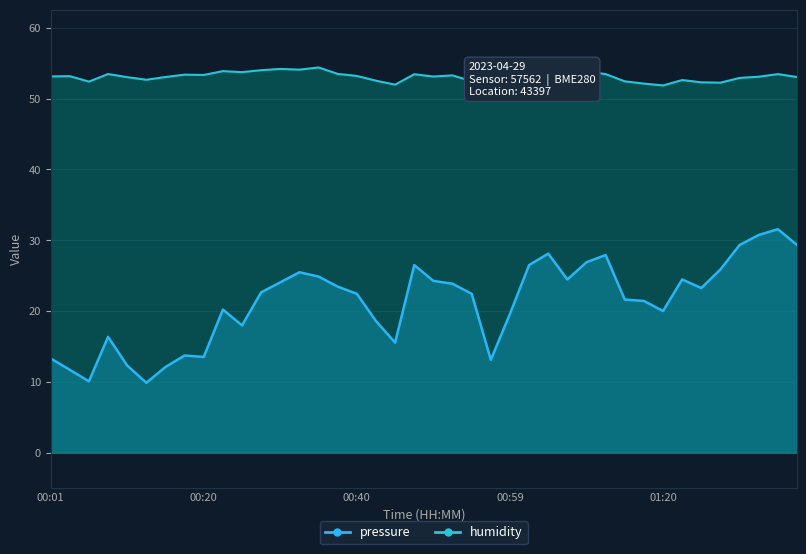

Count the number of data series in this chart.

2